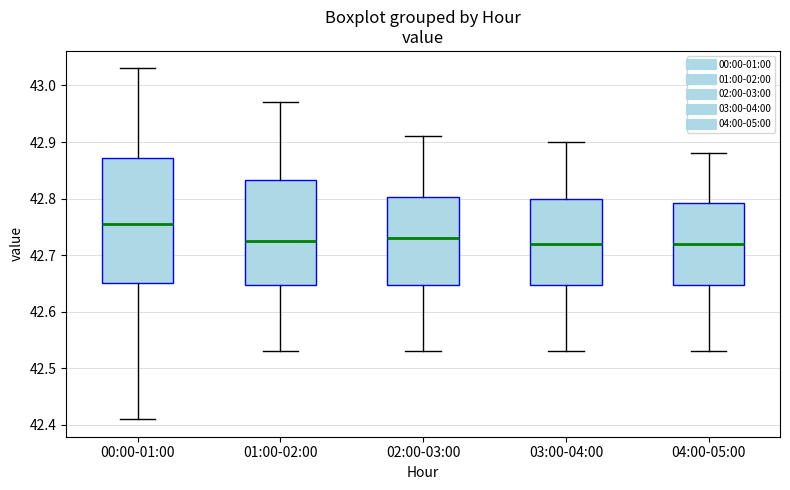

Which box is the tallest, from its lower edge to its upper edge?

00:00-01:00